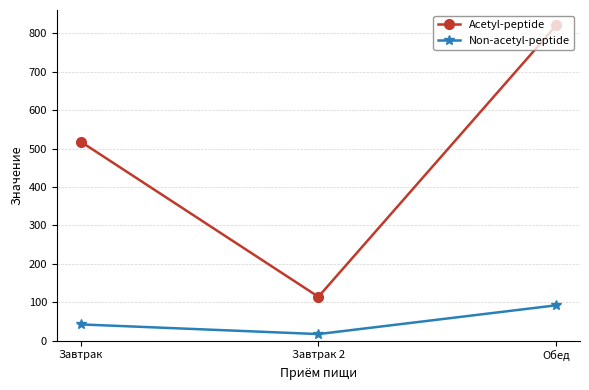

At which category is the sum across all series the highest?

Обед